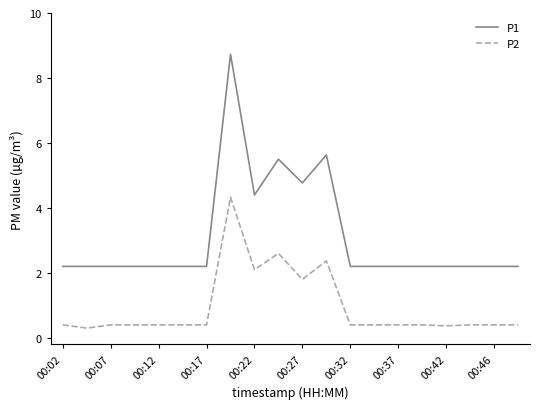

True or false: P1 has more than 0 points higher than both neighbors.

True